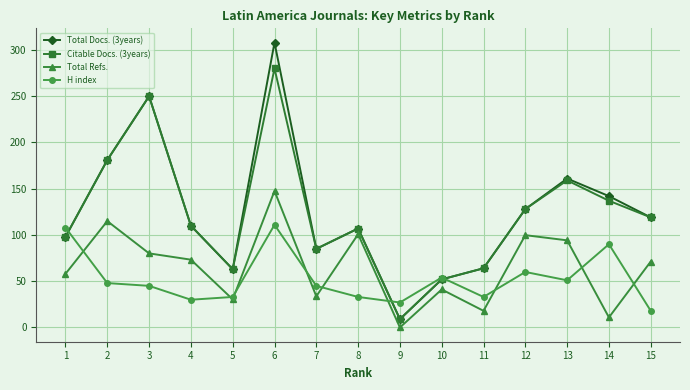

Which series changed the most between 11 and 12?

Total Refs.